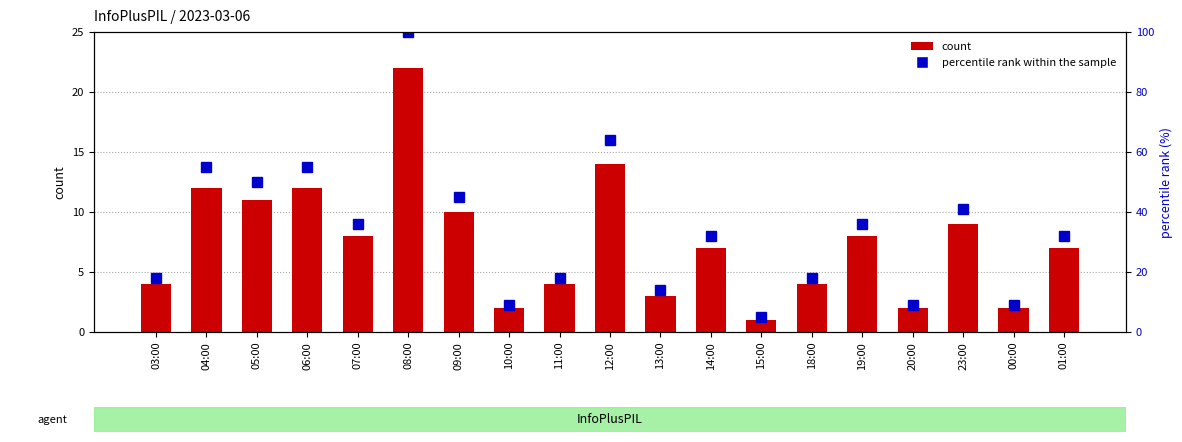

How many groups of bars are there?

19